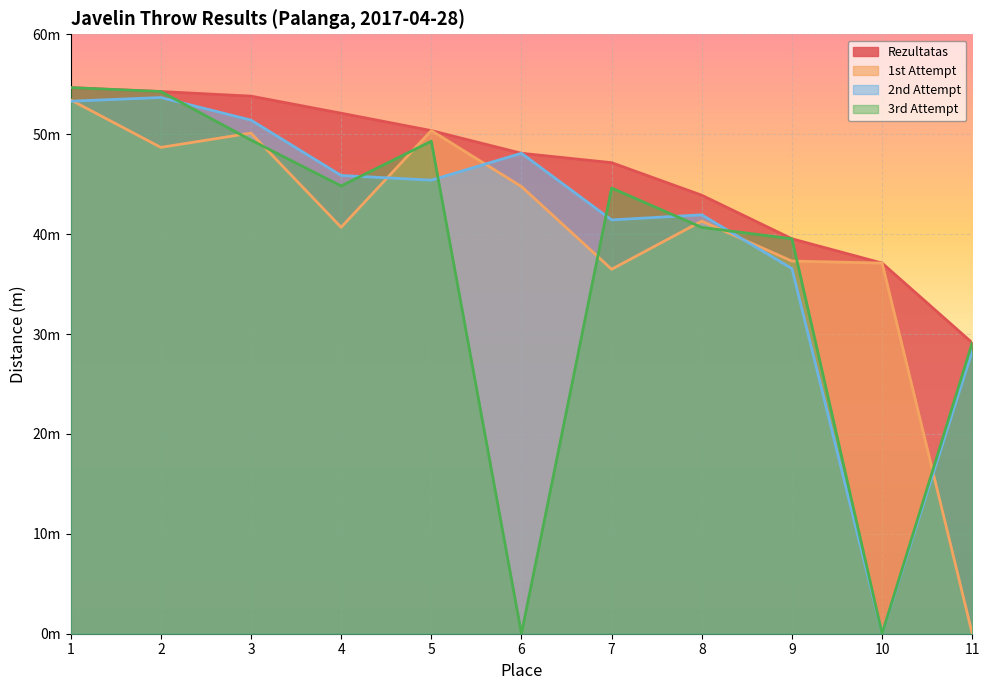

How many positive values does the 1st Attempt series have?

10